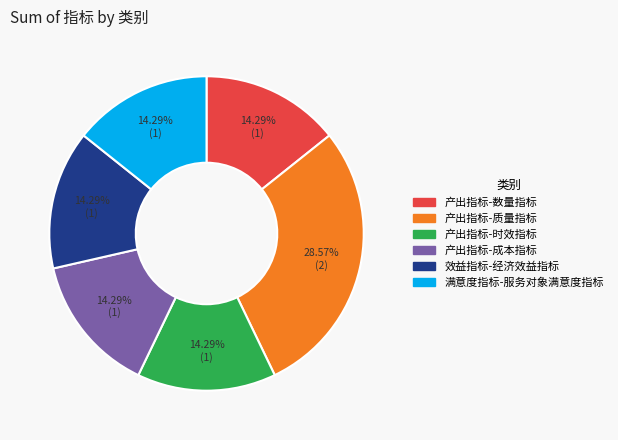

Count the number of slices in the pie.

6